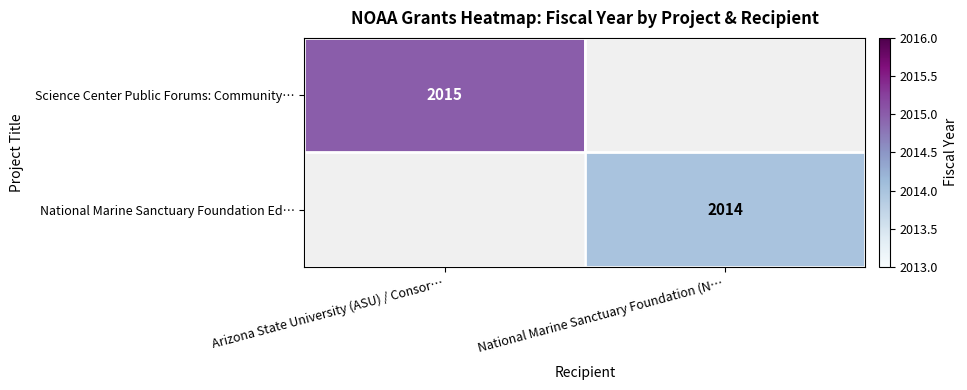

The National Marine Sanctuary Foundation Ed… series shows 2014 at National Marine Sanctuary Foundation (N…. True or false?

True